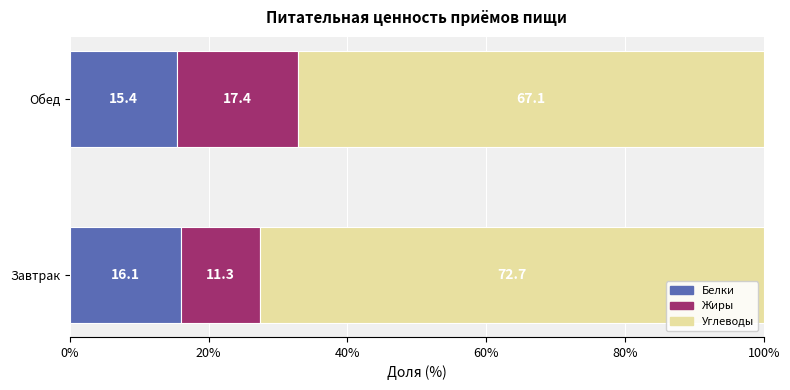

How many distinct data groups are displayed?

3